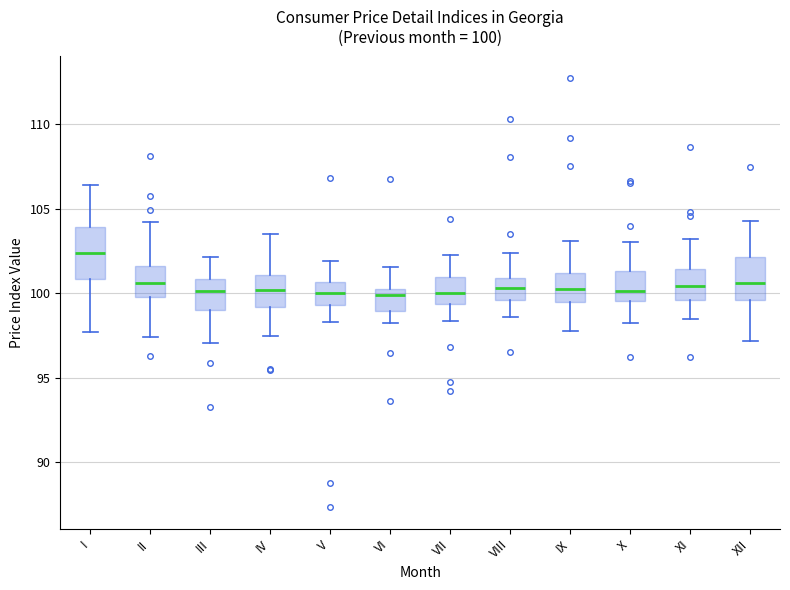

Comparing the boxes themselves (not the whiskers), which one is the tallest?

I